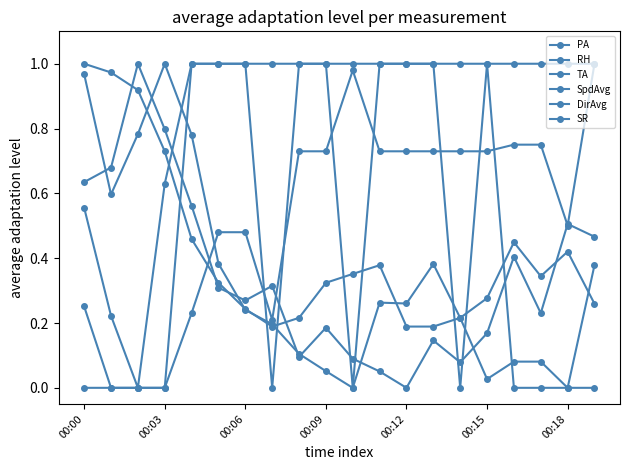

Does the chart have visible grid lines?

No